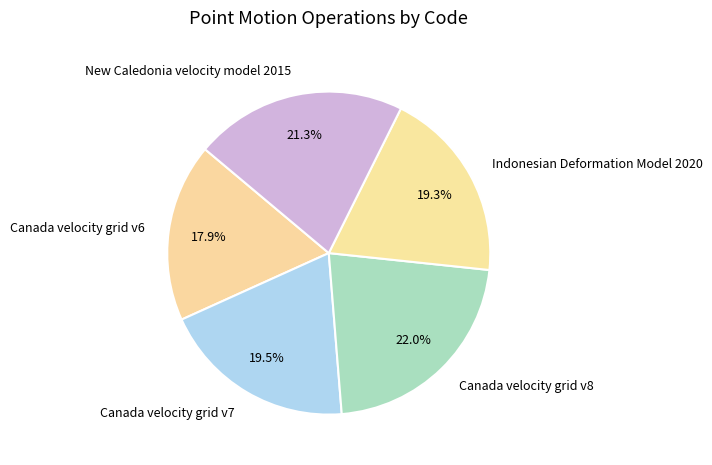

What is the ratio of the value at Canada velocity grid v7 to the value at Canada velocity grid v6?

1.1